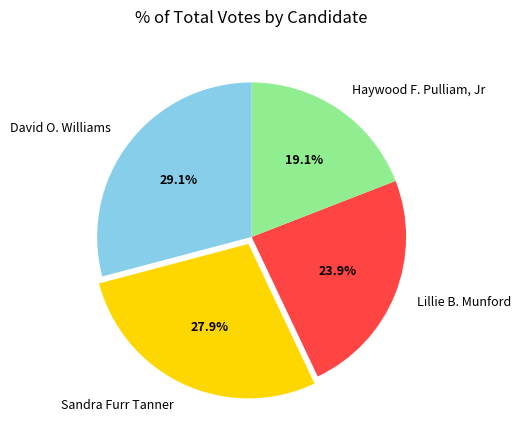

Is there a majority slice in this chart?

No